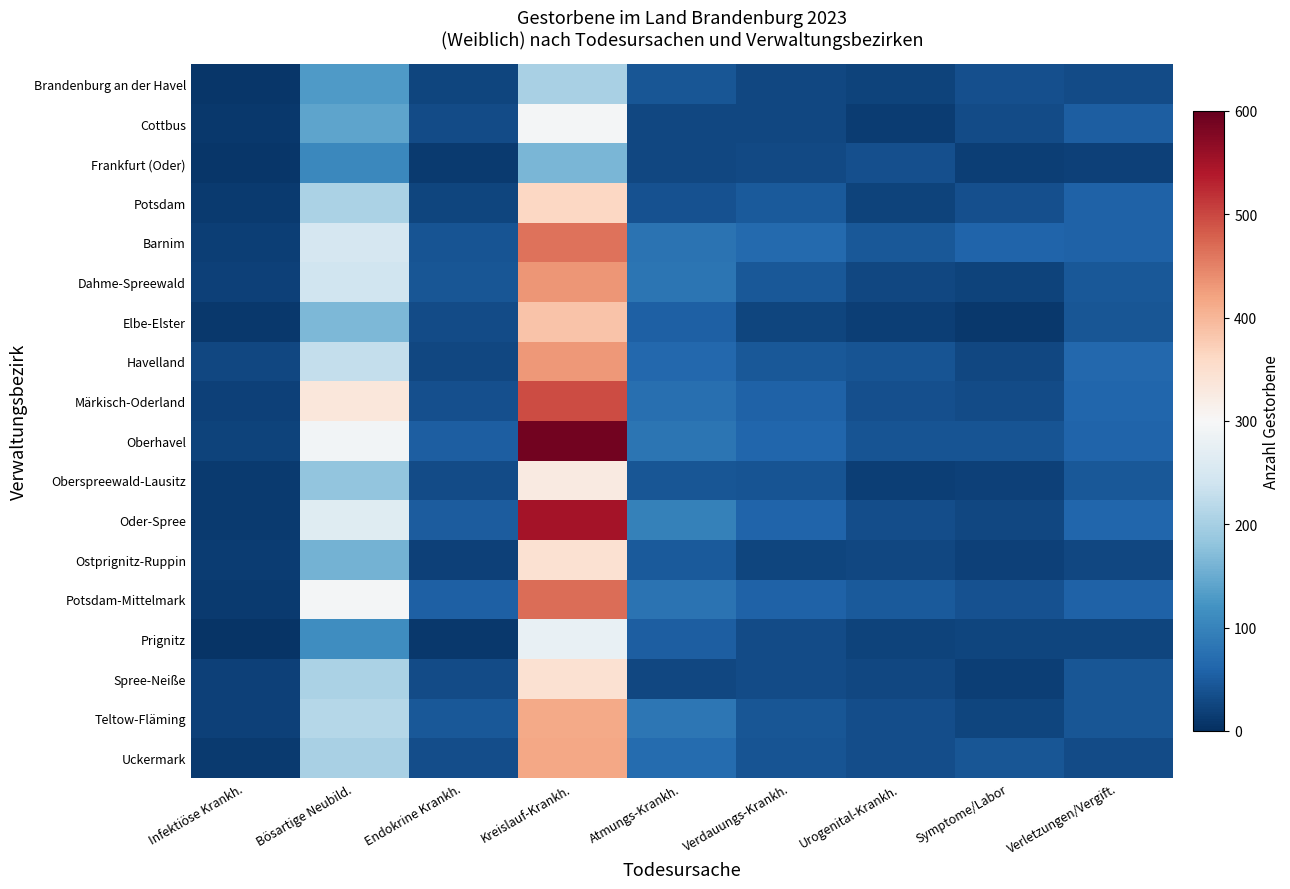

Rank the series at Infektiöse Krankh. from highest to lowest value.

Havelland, Oberhavel, Teltow-Fläming, Dahme-Spreewald, Spree-Neiße, Märkisch-Oderland, Barnim, Ostprignitz-Ruppin, Oder-Spree, Potsdam-Mittelmark, Uckermark, Potsdam, Oberspreewald-Lausitz, Cottbus, Elbe-Elster, Frankfurt (Oder), Brandenburg an der Havel, Prignitz